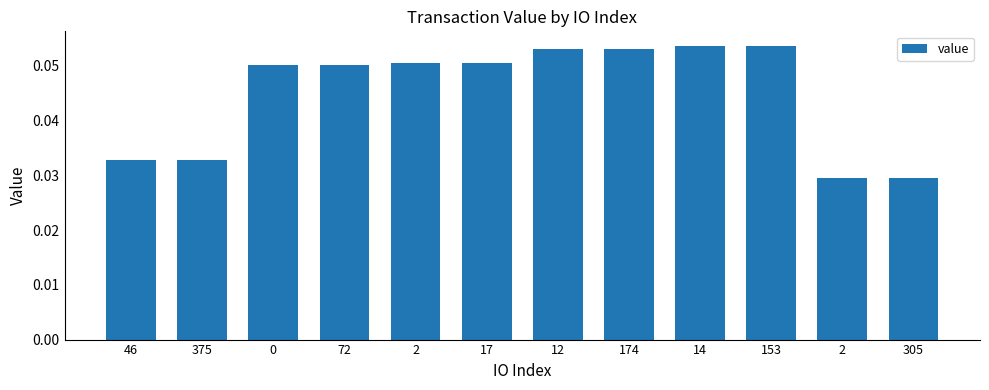

How many data points does each series have?

12